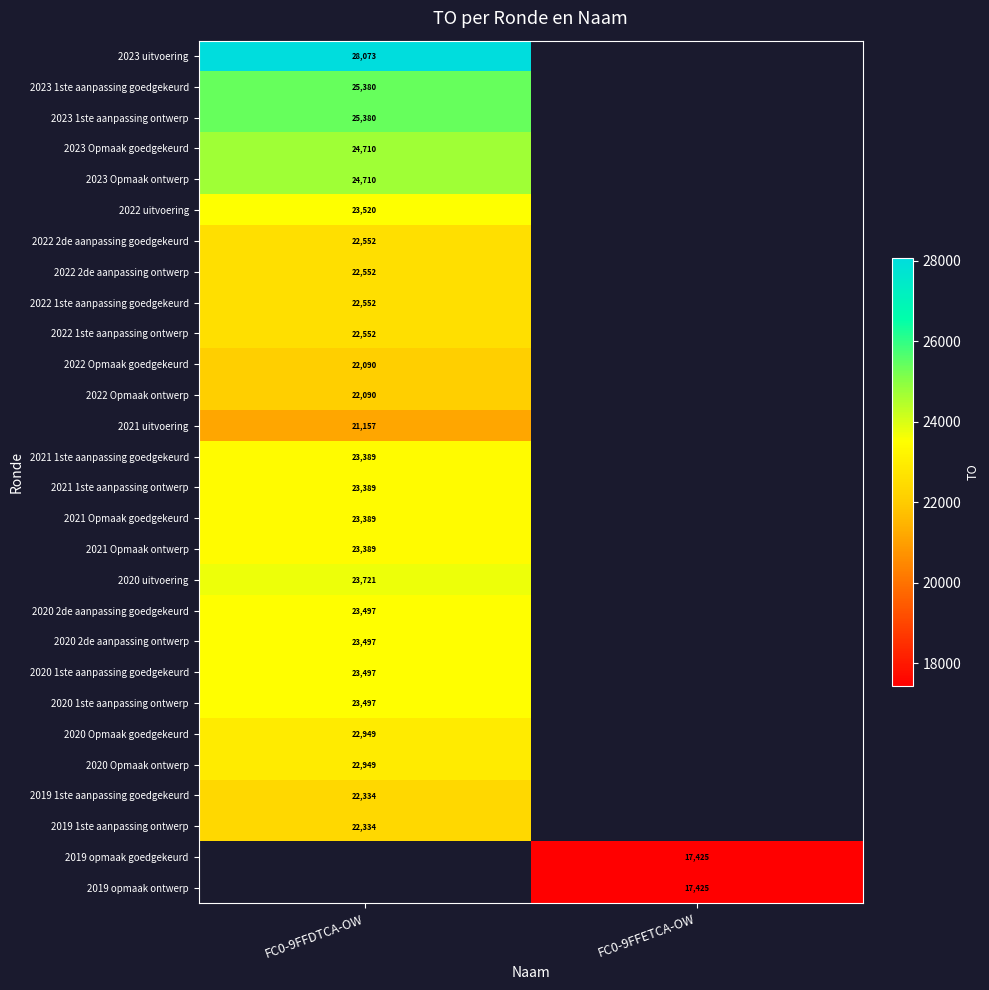

The value of 2023 1ste aanpassing goedgekeurd at FC0-9FFDTCA-OW is 25380. True or false?

True